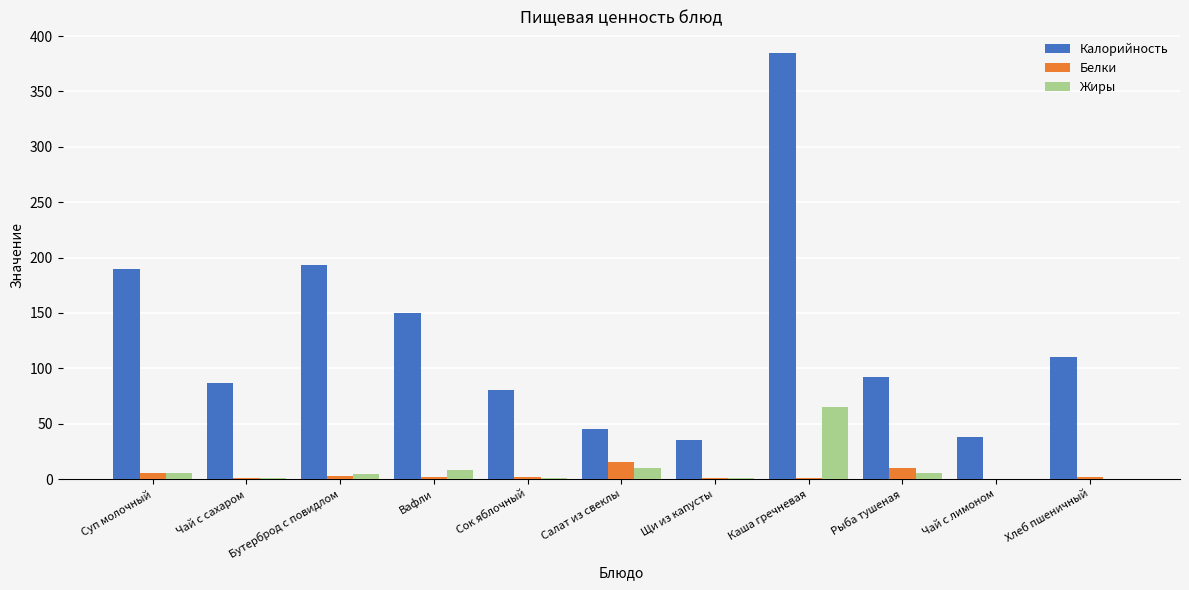

What are all the series names shown in the legend?

Калорийность, Белки, Жиры